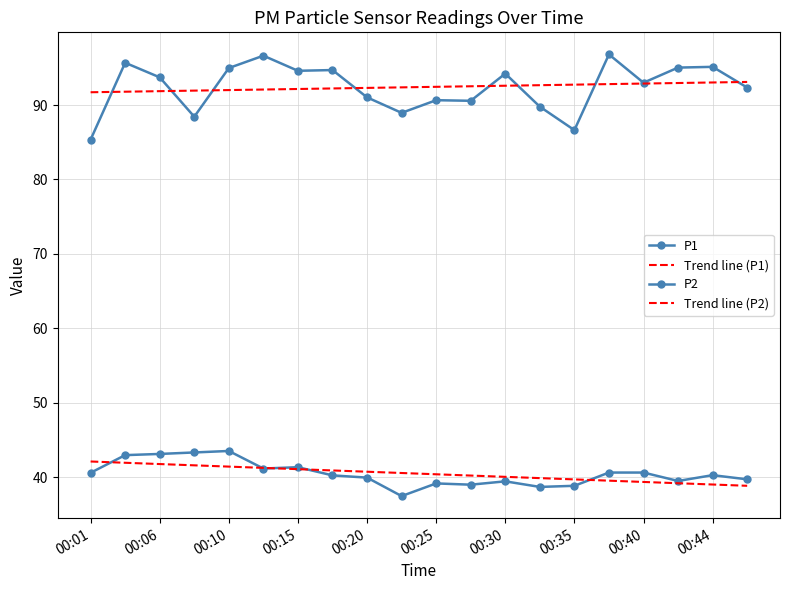

How many interior local valleys does the P1 series have?

6